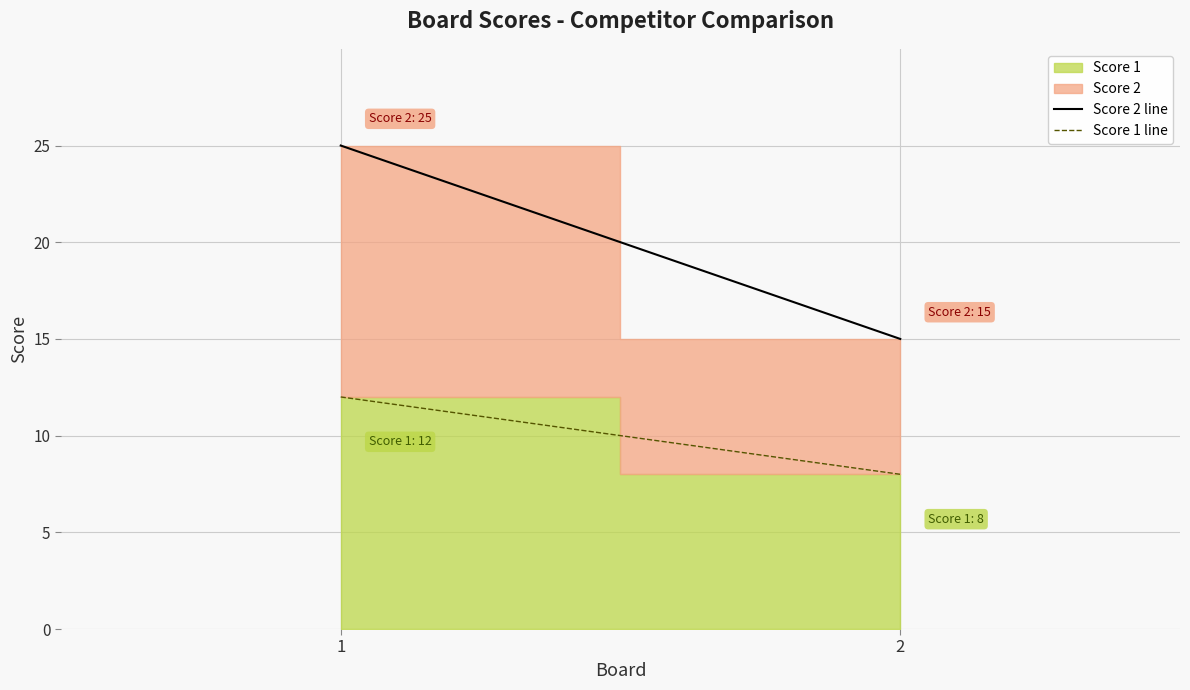

The value of Score 1 line at 2 is 8. True or false?

True